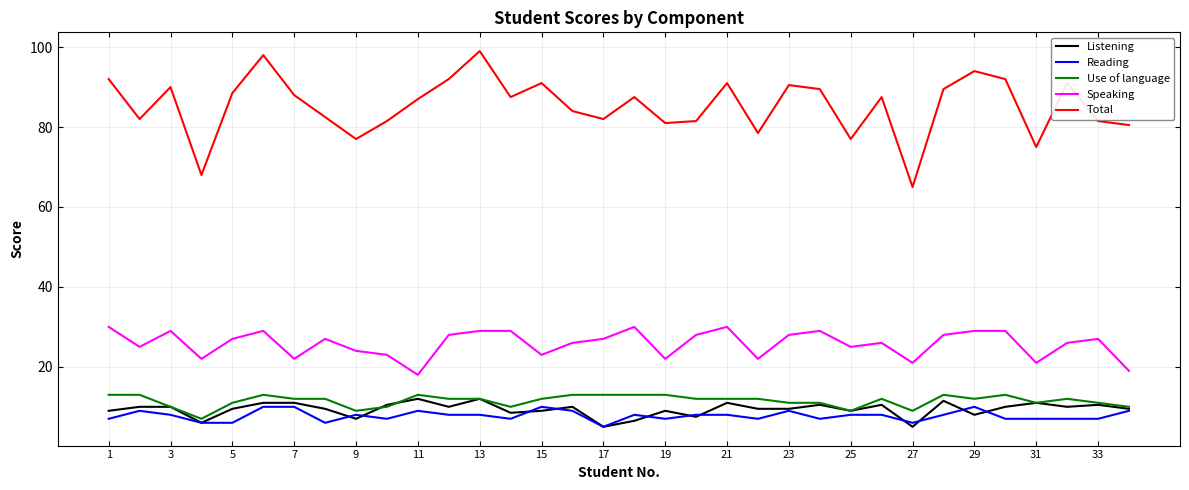

What is the highest value of the Listening series?

12.0